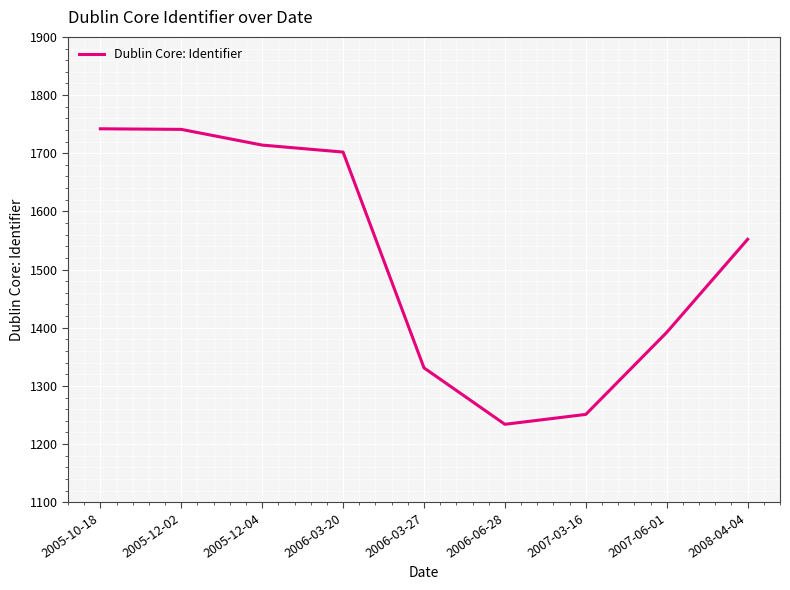

The chart shows a value of 1331 at 2006-03-27. True or false?

True